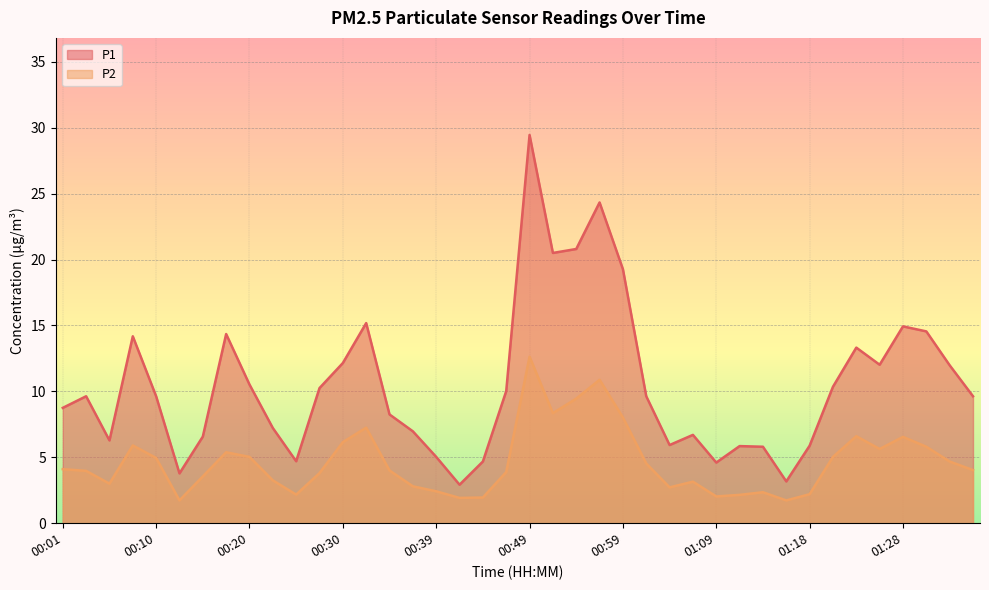

What is the maximum value shown in the chart?

29.4